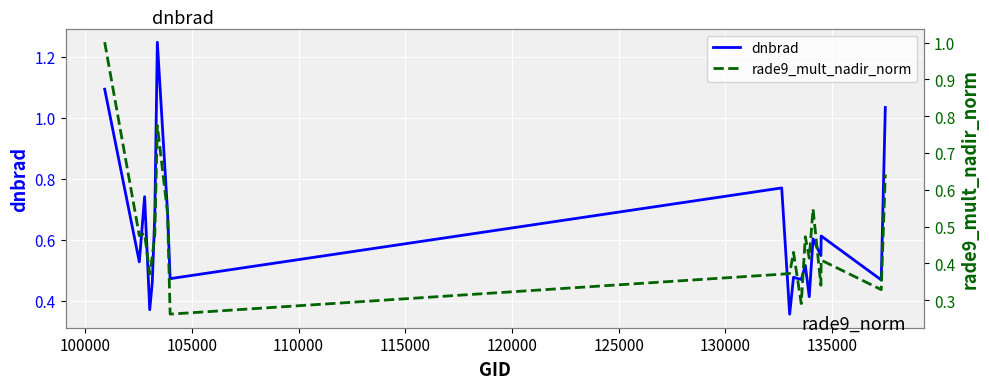

At how many categories does at least one series exceed 0?

20